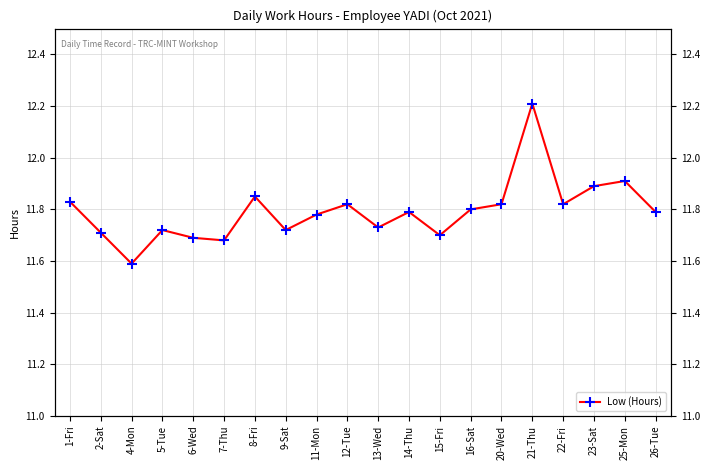

List the labels in order of value, largest first.

21-Thu, 25-Mon, 23-Sat, 8-Fri, 1-Fri, 12-Tue, 20-Wed, 22-Fri, 16-Sat, 14-Thu, 26-Tue, 11-Mon, 13-Wed, 5-Tue, 9-Sat, 2-Sat, 15-Fri, 6-Wed, 7-Thu, 4-Mon